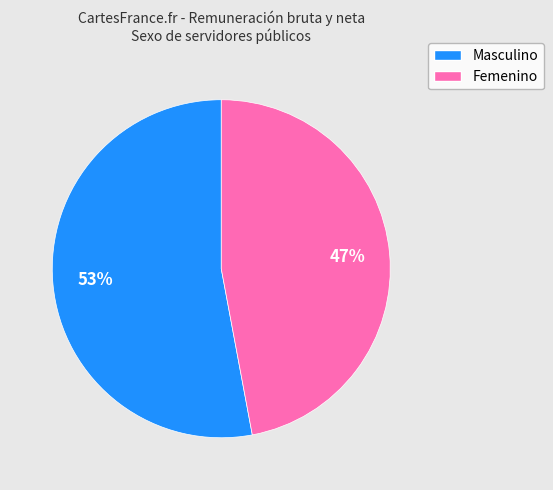

How many slices are in this pie chart?

2